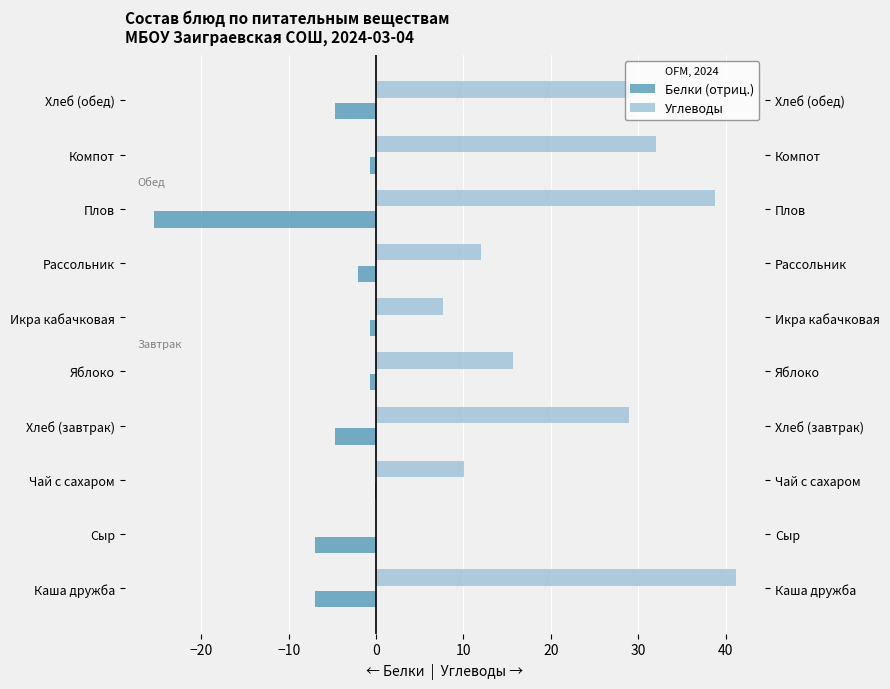

How many bars are there in each group?

2